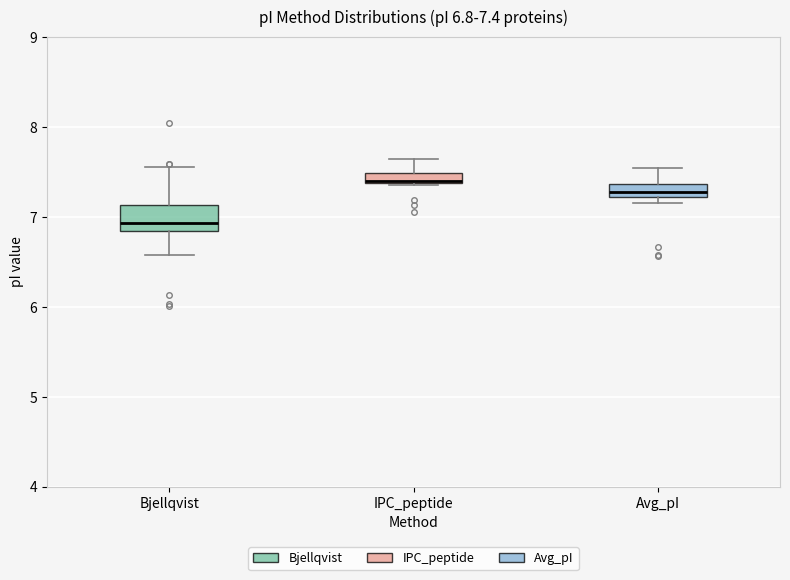

Which box has the lowest median line?

Bjellqvist